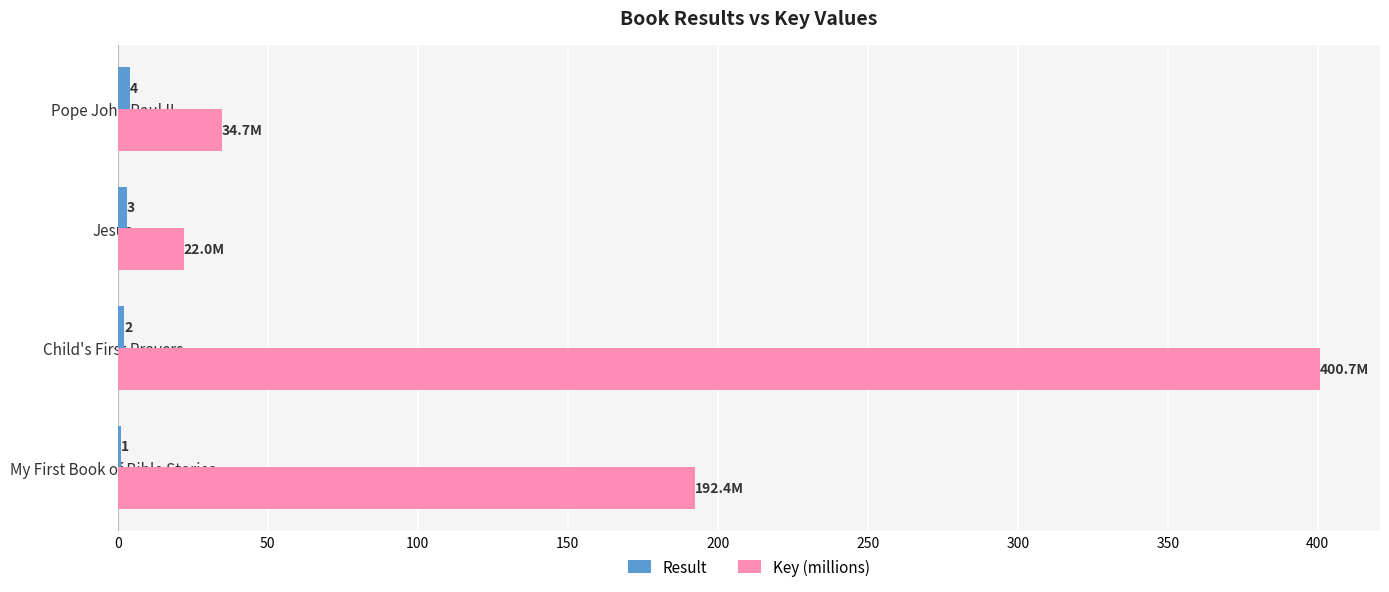

The Key (millions) series shows 205.6 at Child's First Prayers. True or false?

False